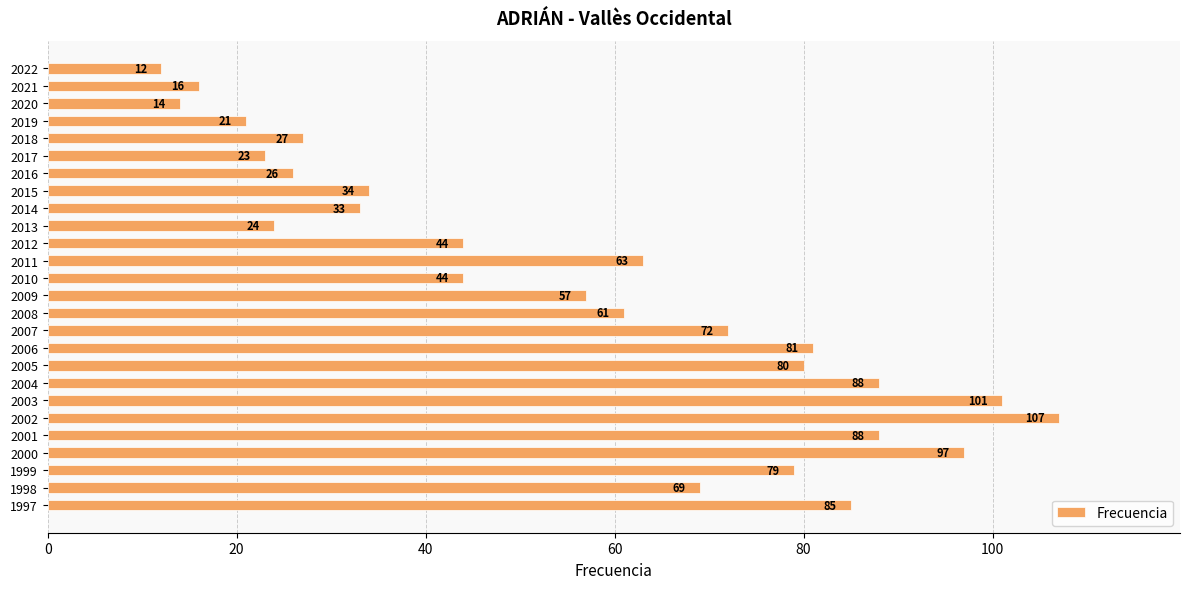

What is the change in value from 2014 to 2013?

-9